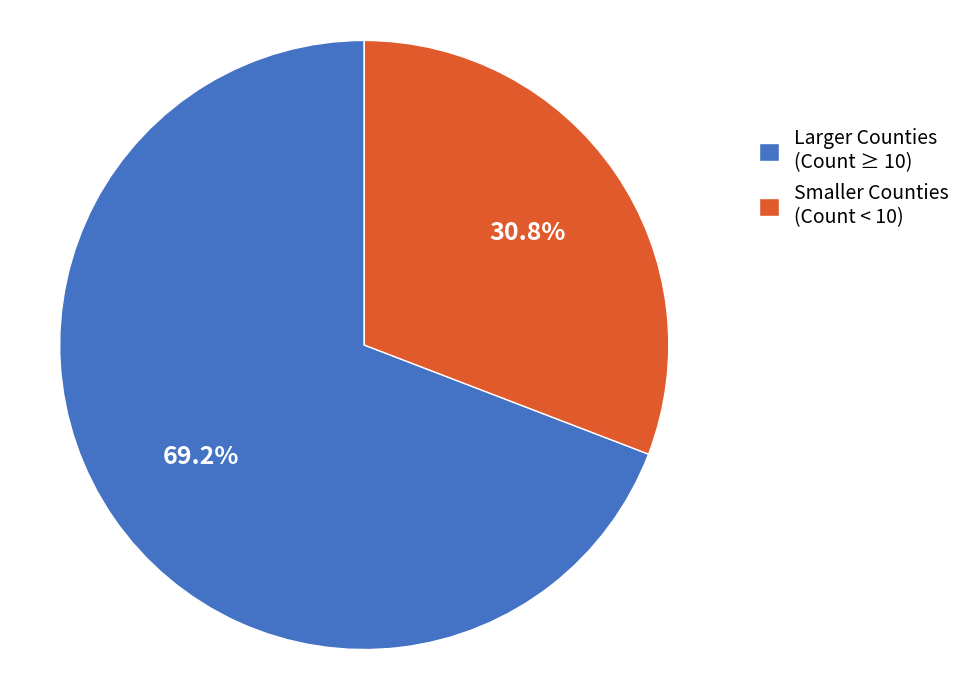

Which slice is the largest?

Larger Counties (Count ≥ 10)